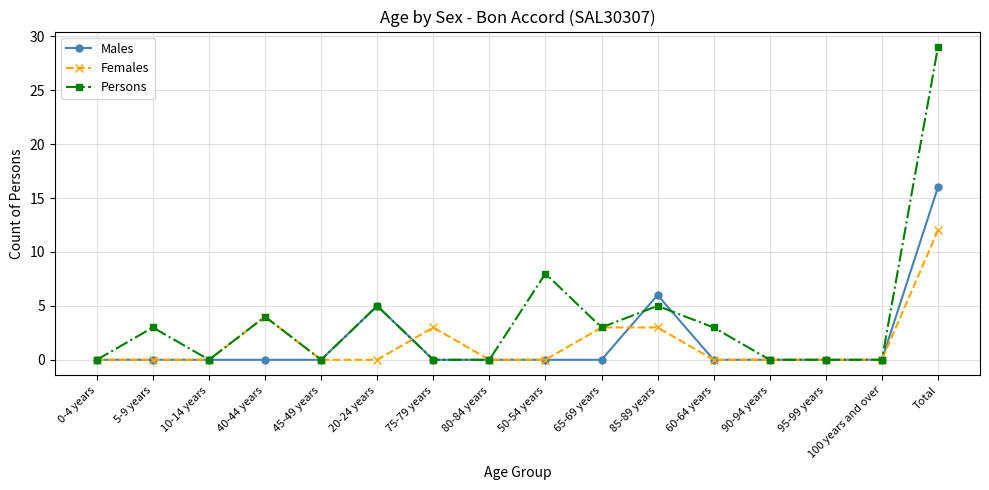

What is the label of the 13th point from the right?

40-44 years